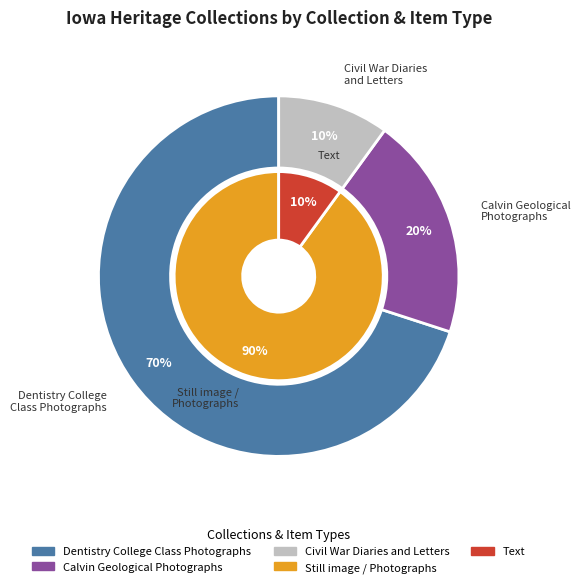

Which category has the biggest portion of the pie?

Dentistry College Class Photographs